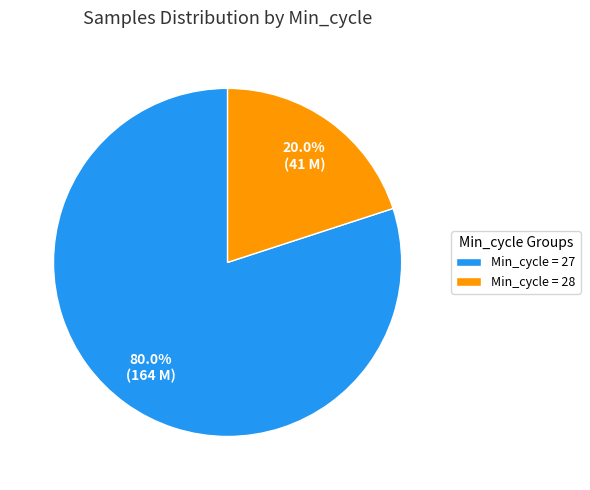

Between Min_cycle = 27 and Min_cycle = 28, which is larger?

Min_cycle = 27